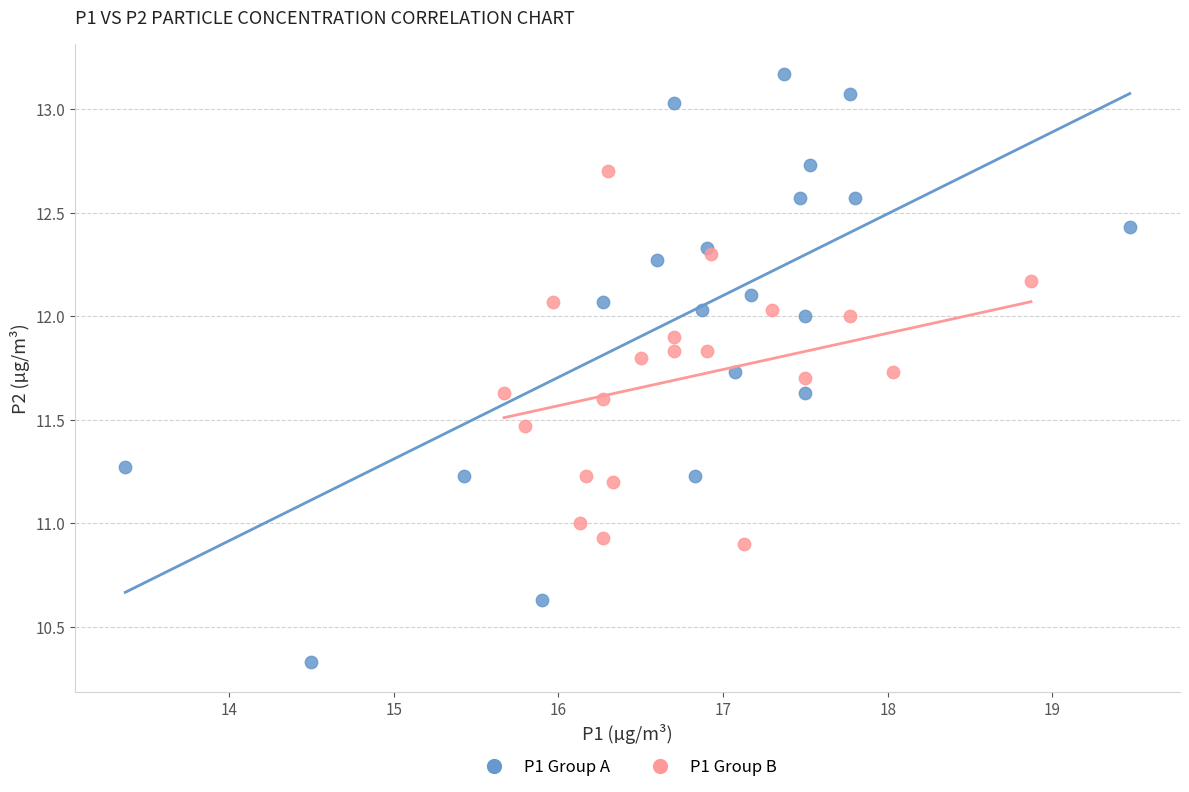

Which series has the widest spread of Y values?

P1 Group A